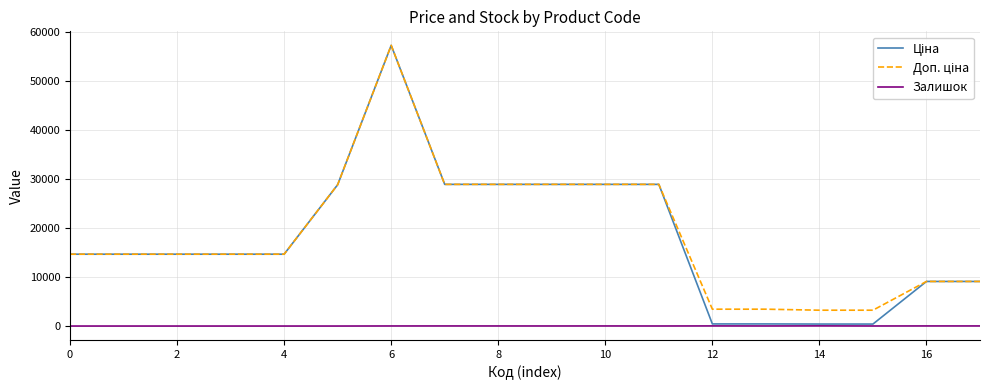

What is the greatest value displayed?

57235.5